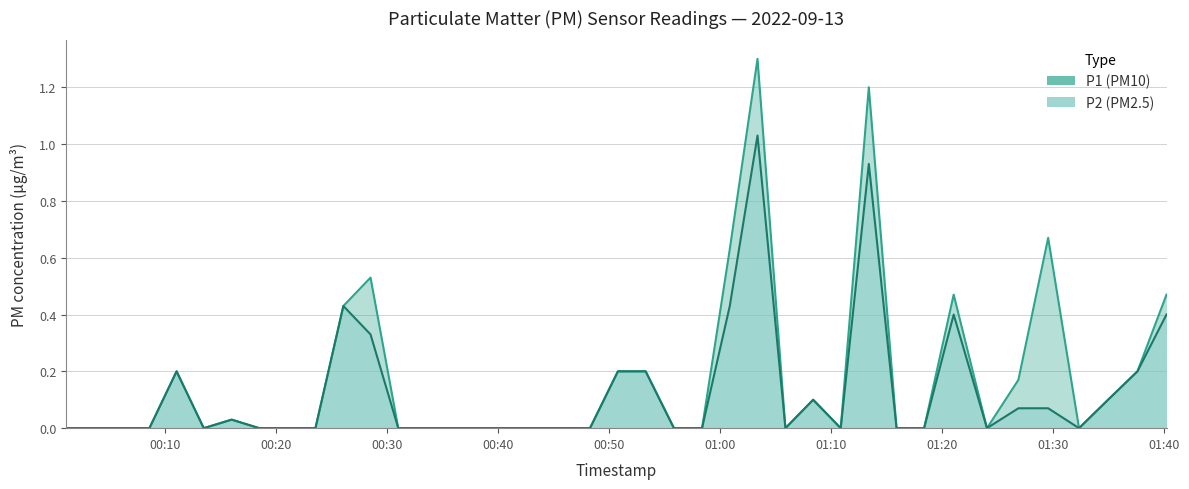

What is the maximum value shown in the chart?

1.3